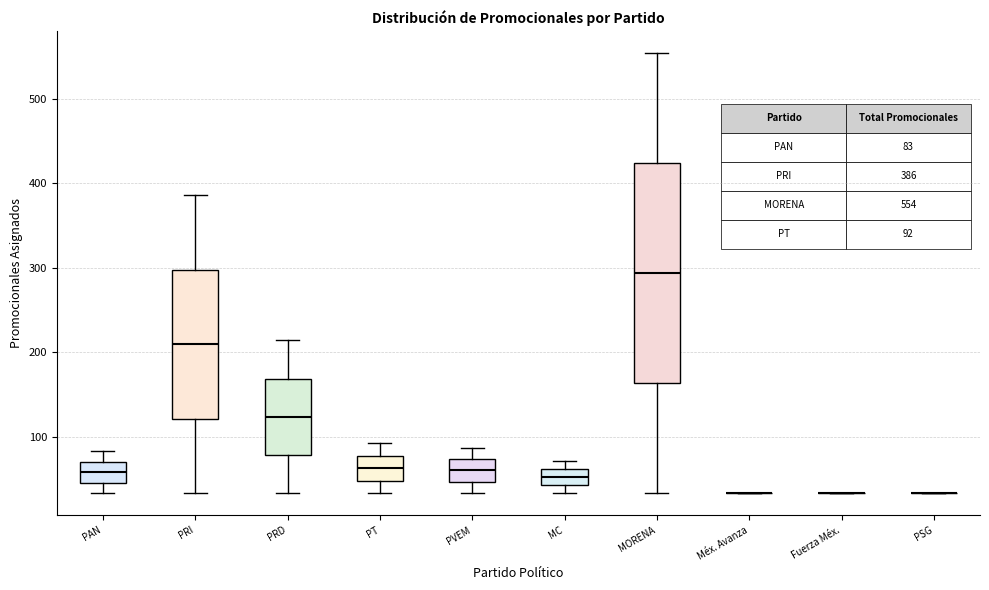

Which box is the tallest, from its lower edge to its upper edge?

MORENA